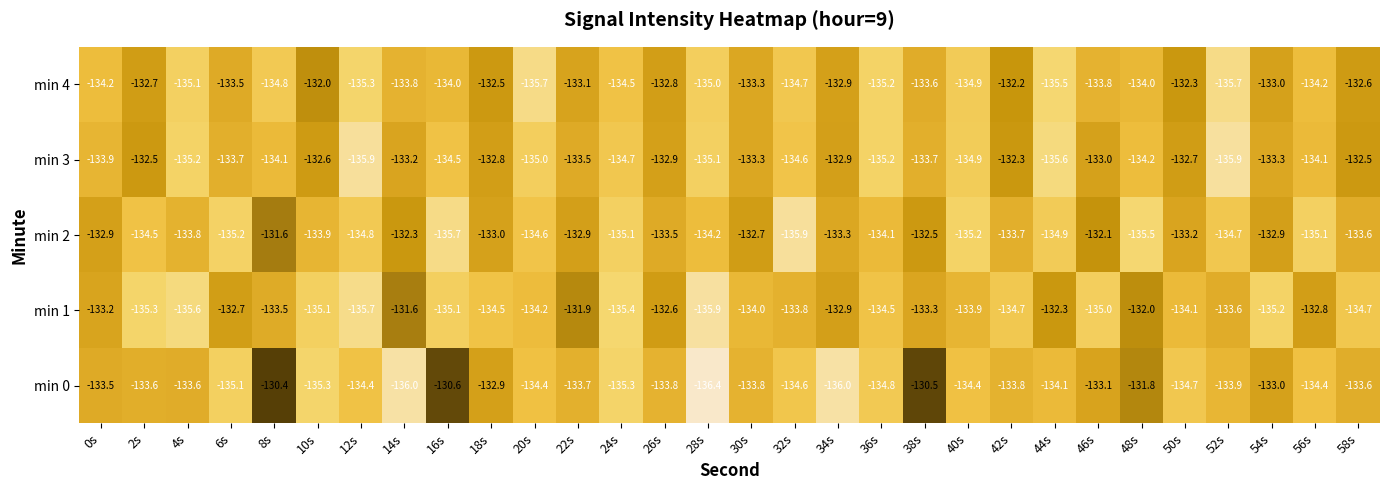

What is the lowest value of the min 2 series?

-135.9